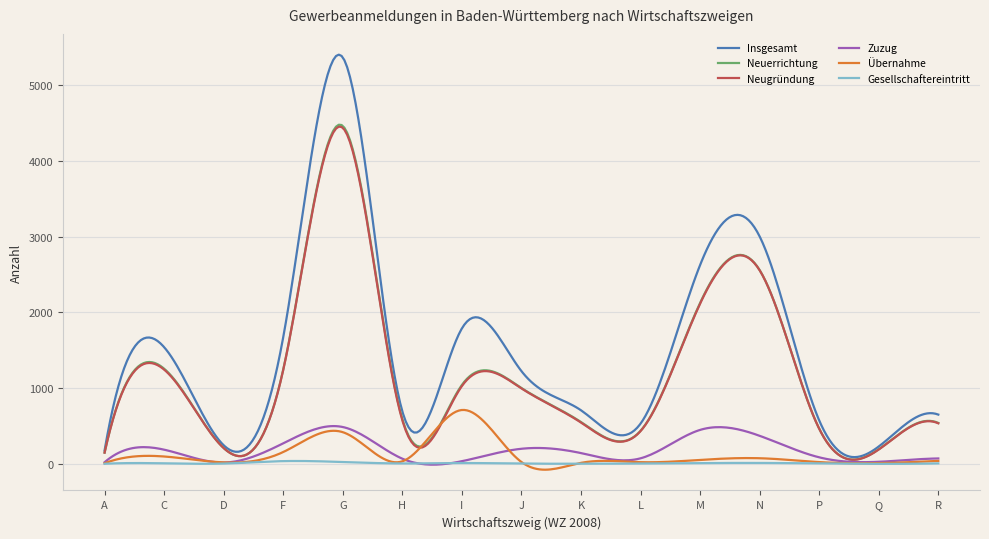

True or false: Neuerrichtung and Übernahme intersect in this chart.

True